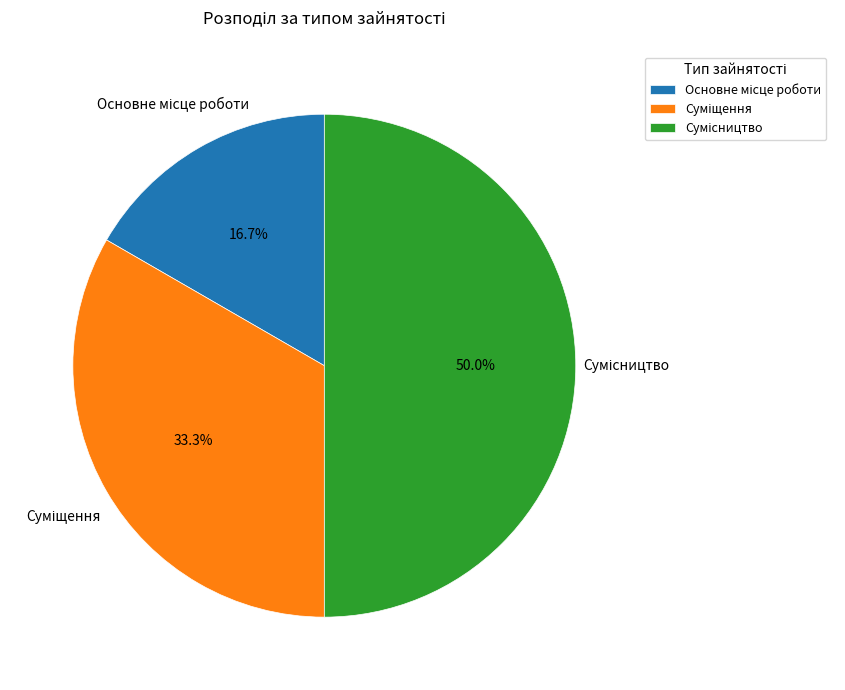

How many segments does this pie chart have?

3